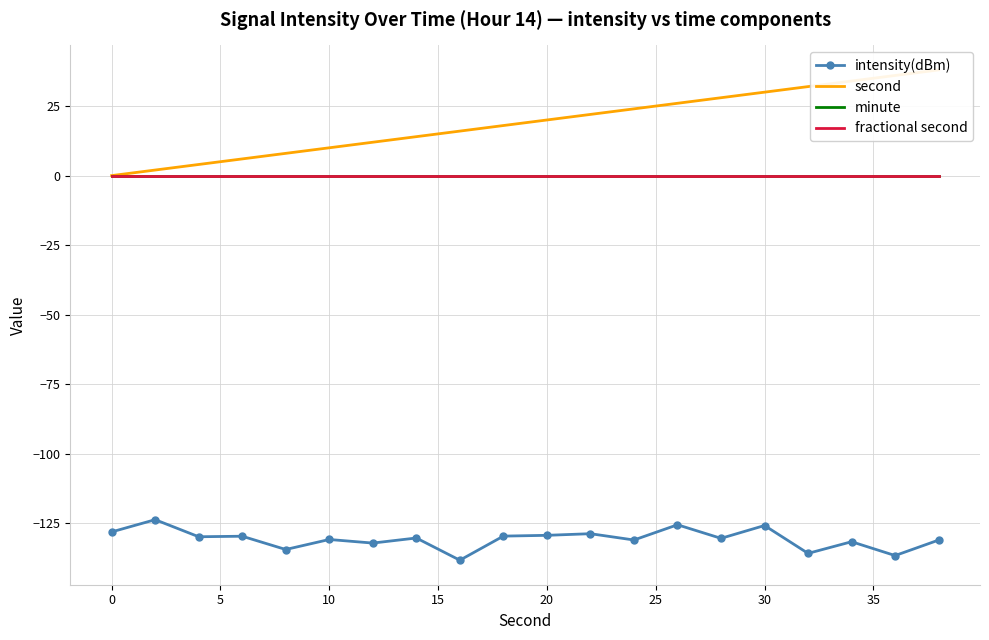

Is the value of second at 16 greater than the value of minute at 17?

Yes